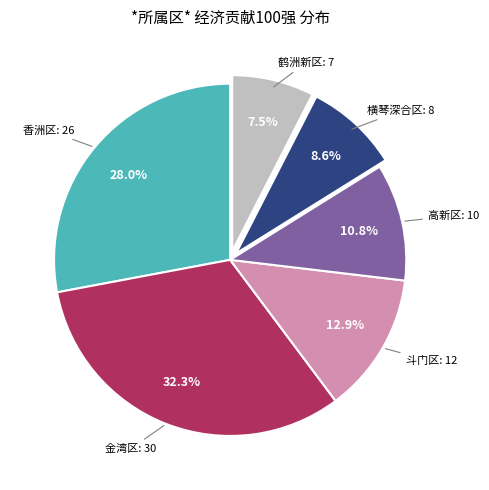

Combined, do 金湾区 and 高新区 account for over 50%?

No